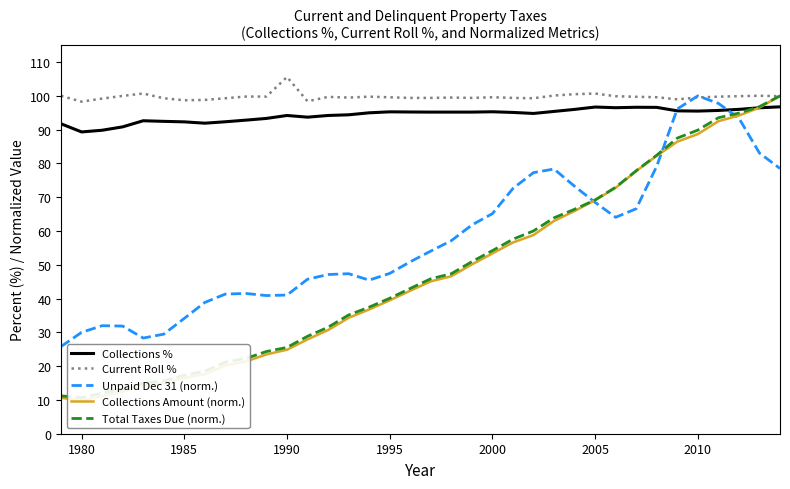

At which label does Current Roll % reach its peak?

1990